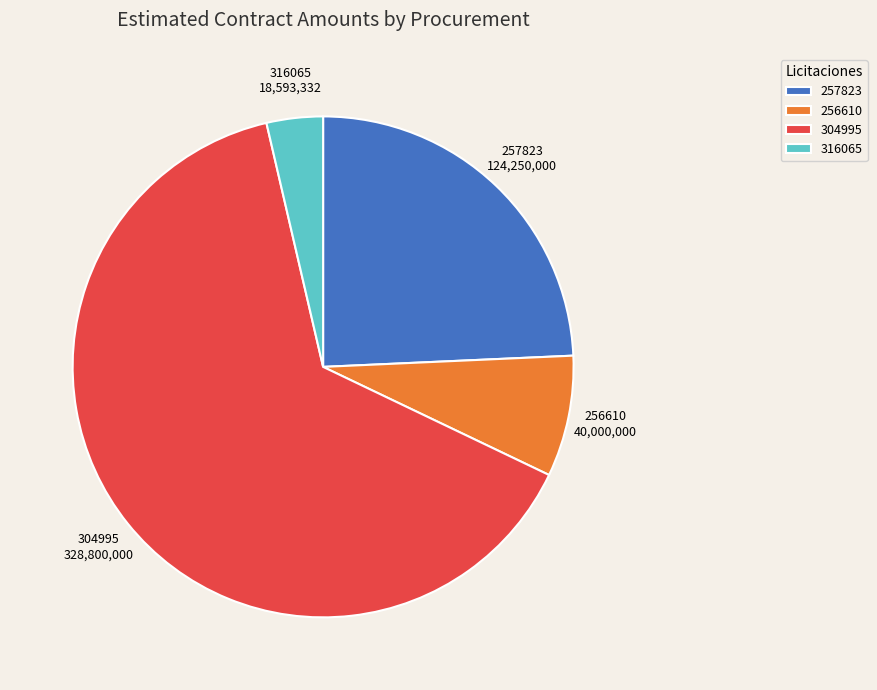

Combined, do 257823 and 304995 account for over 50%?

Yes